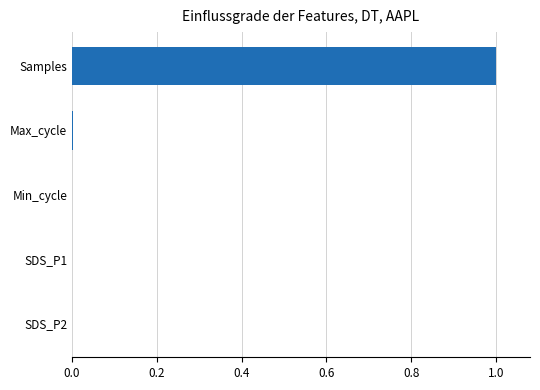

True or false: the data shows 0.0 at SDS_P2.

True